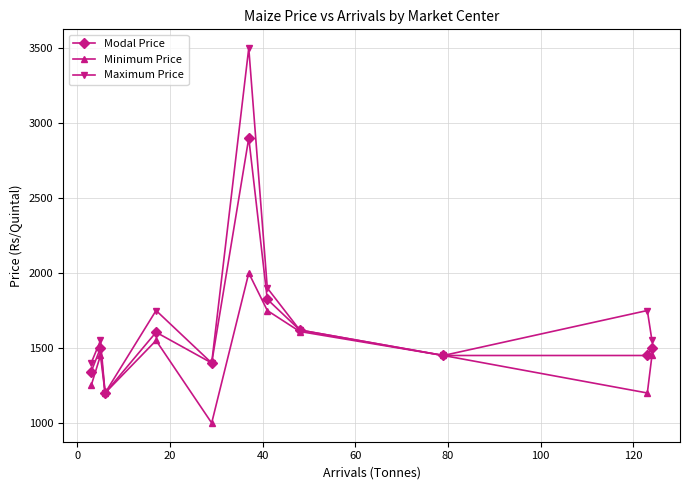

Which series has the widest spread of values?

Maximum Price